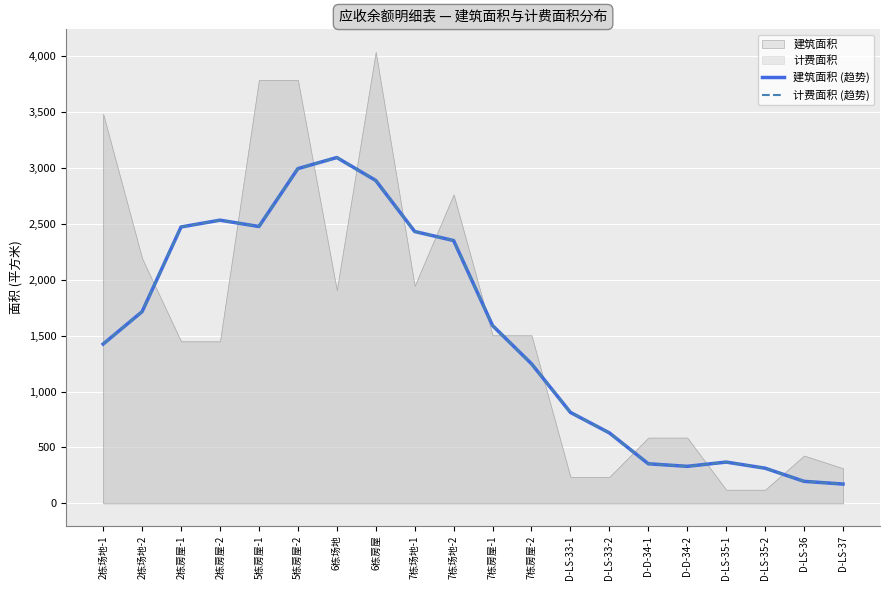

Which series has the largest total across all categories?

建筑面积 (趋势)